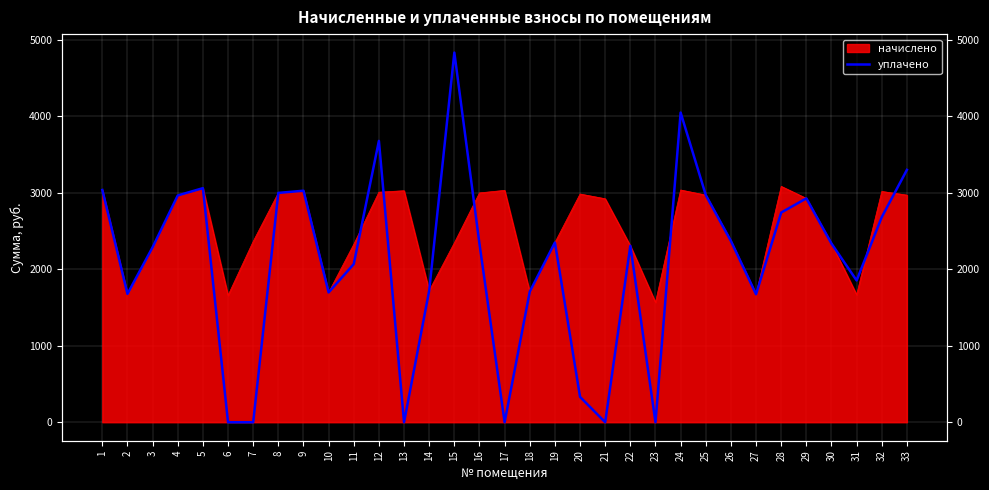

How many data points are above 2333?

17